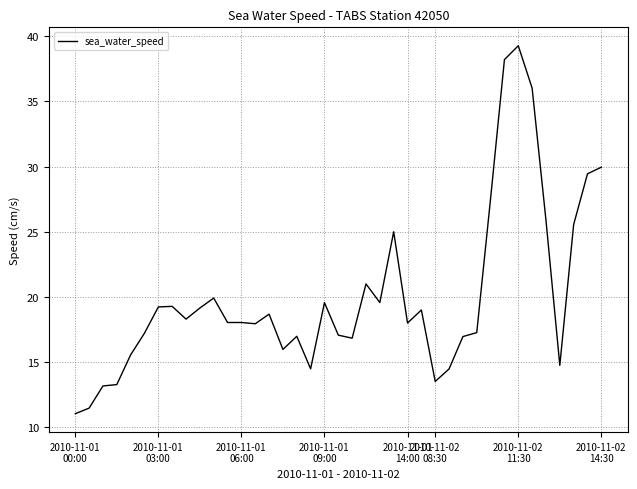

What is the greatest value displayed?

39.3